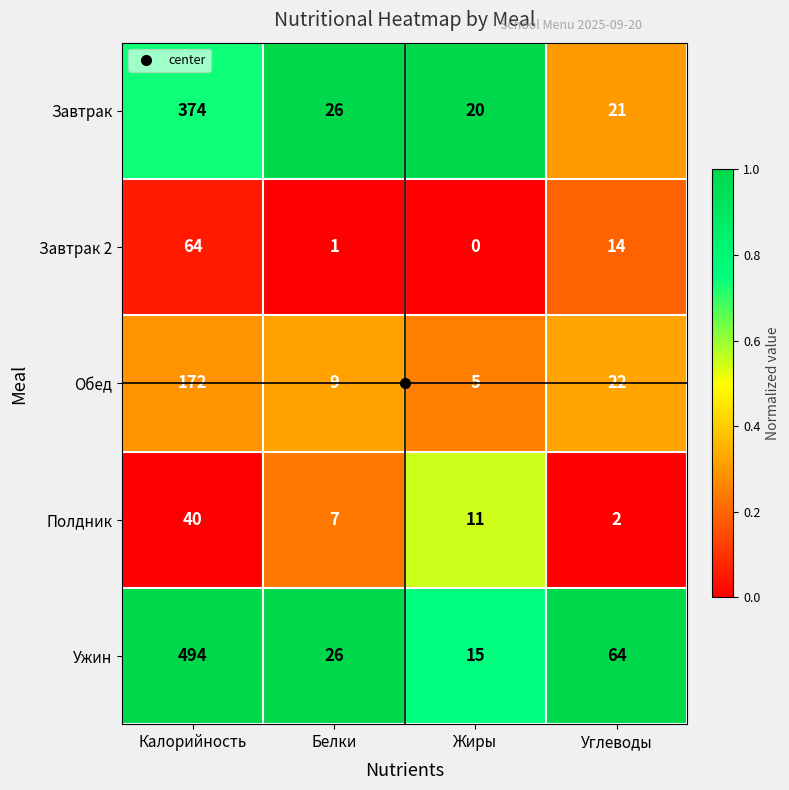

Between Белки and Углеводы, which series saw the biggest shift?

Ужин